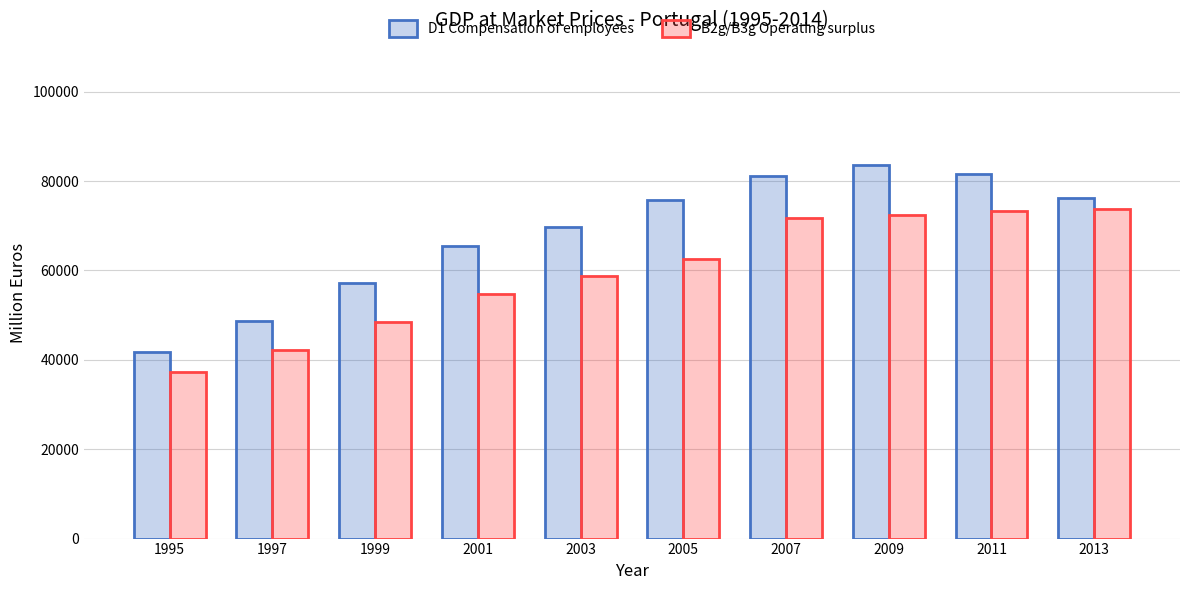

What is the value of the B2g/B3g Operating surplus bar at the 7th from the left?

71635.3